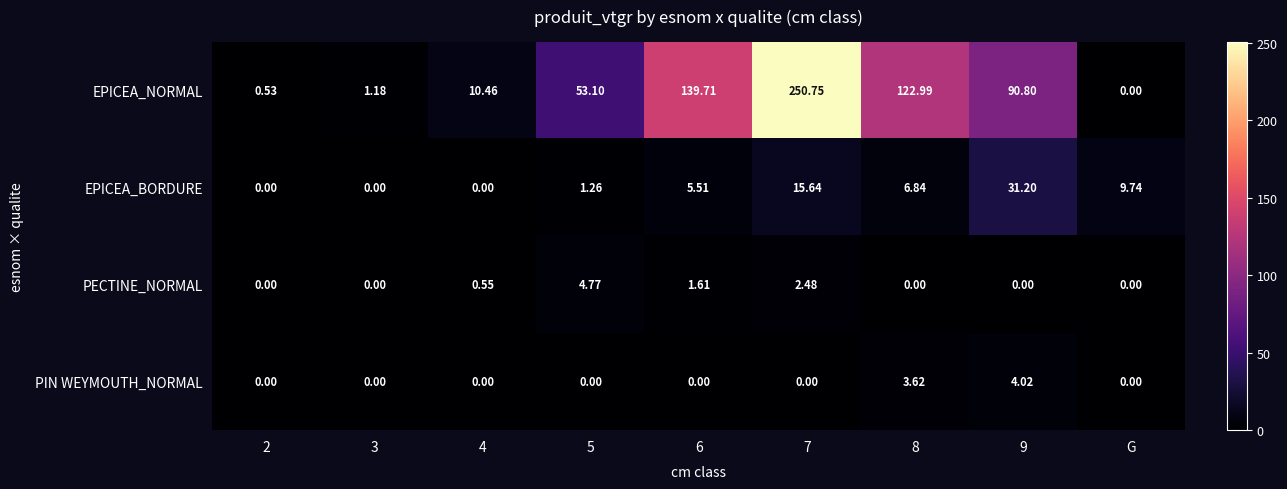

Which series changed the most between 9 and G?

EPICEA_NORMAL